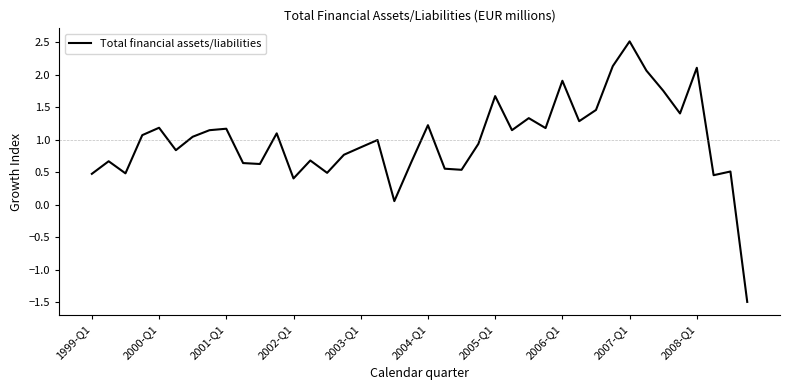

What is the difference between the maximum and minimum values?

4.0